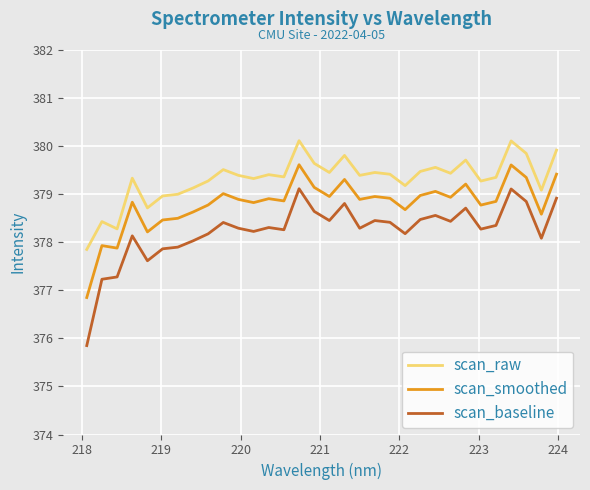

True or false: scan_raw and scan_baseline cross at least once.

False